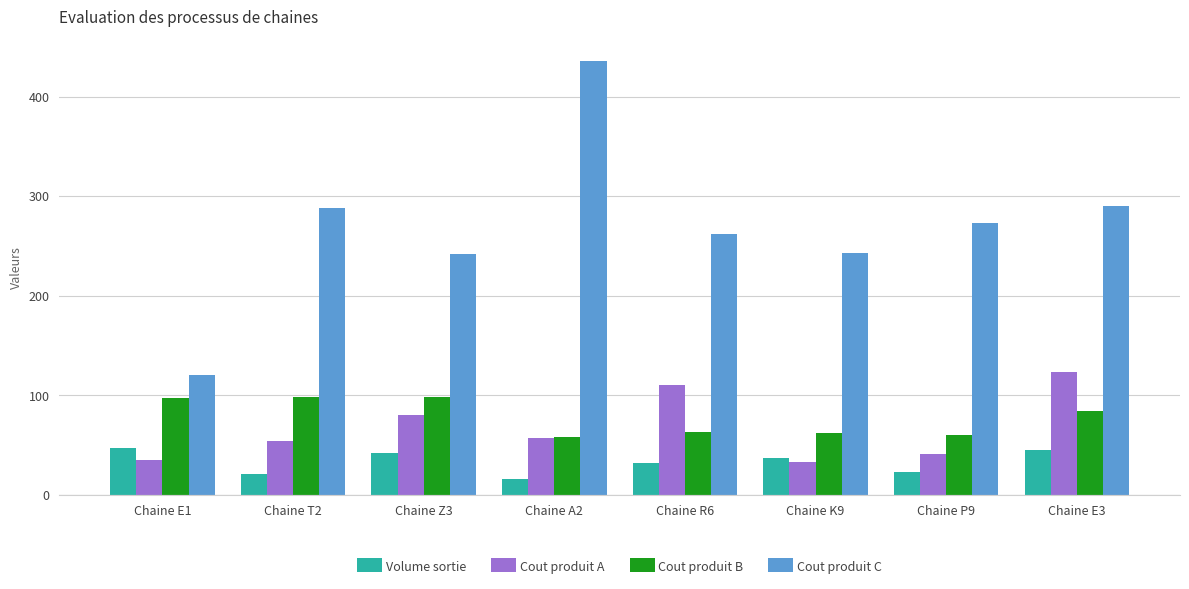

What is the difference between the highest and lowest values at Chaine Z3?

199.3